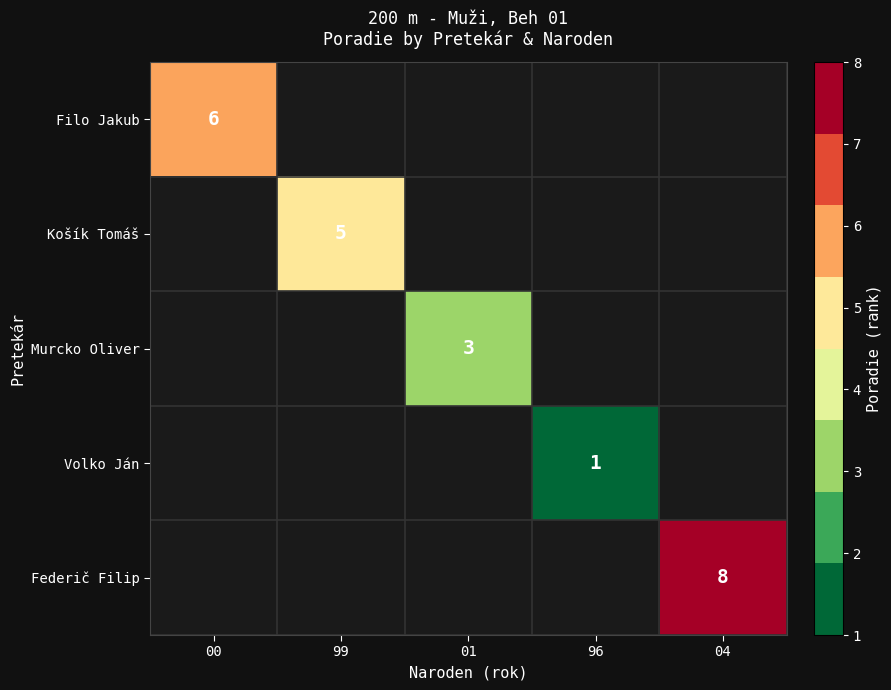

The value of Federič Filip at 04 is 8. True or false?

True